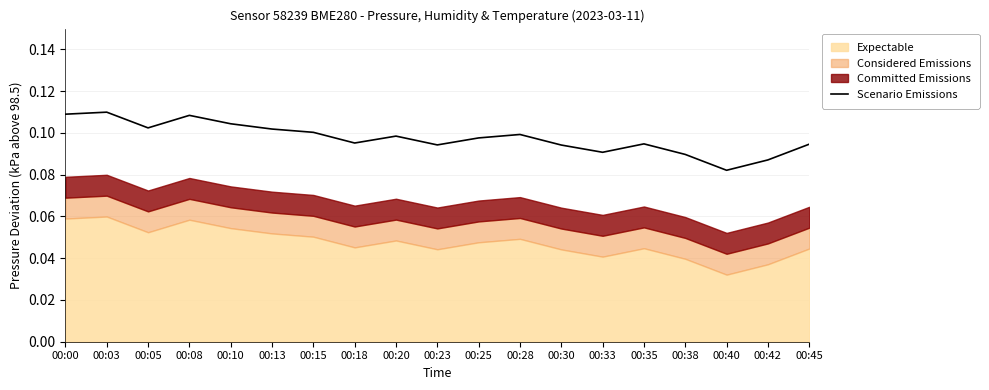

The chart shows a value of 0.2 at 00:03. True or false?

False